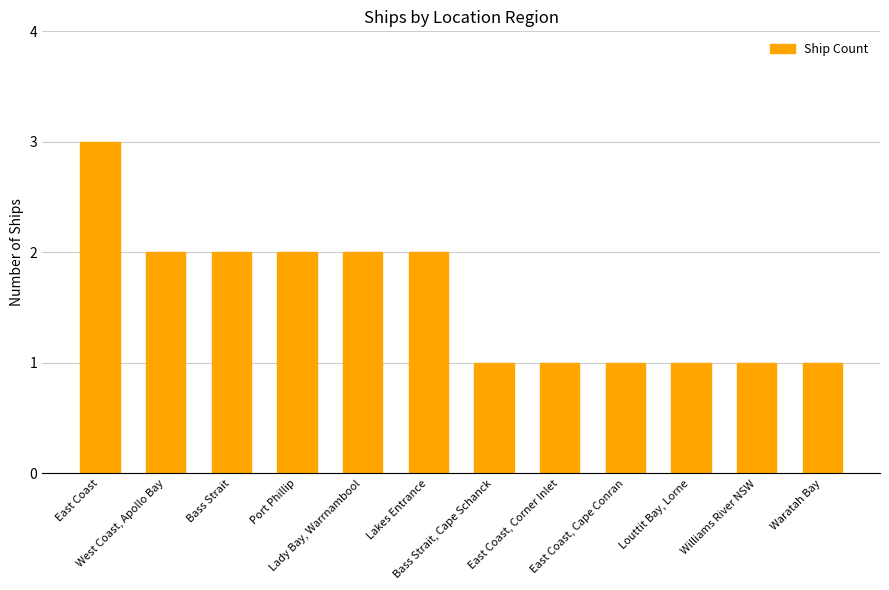

What is the greatest value displayed?

3